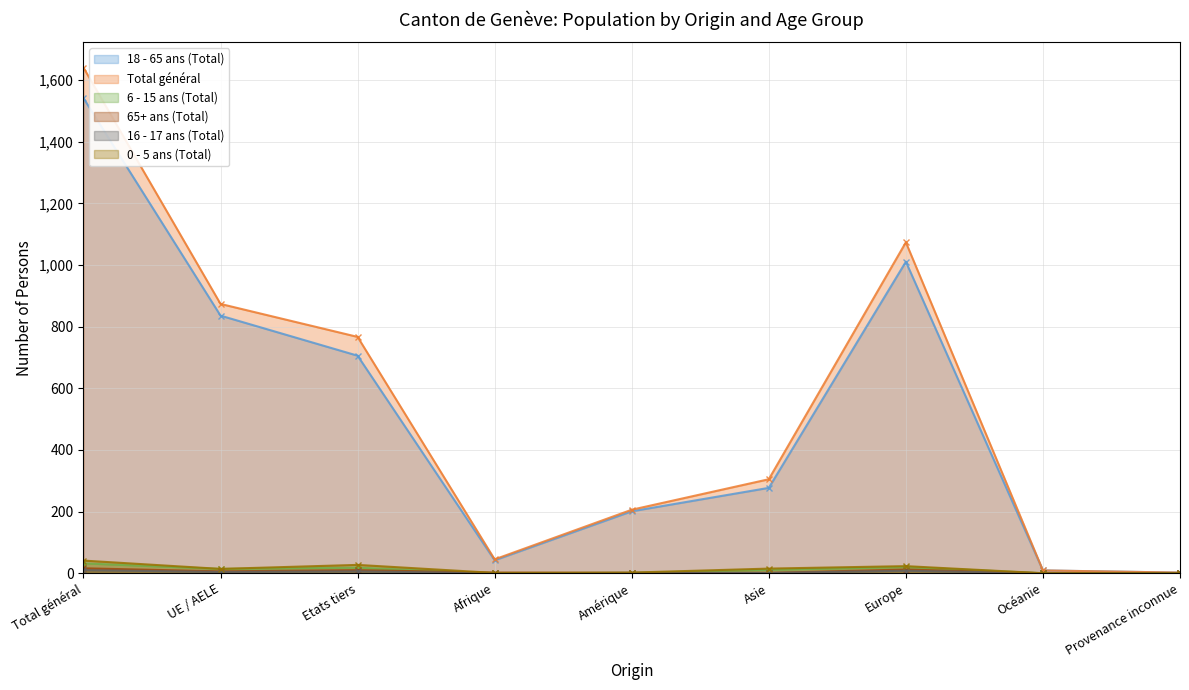

What are all the series names shown in the legend?

18 - 65 ans (Total), Total général, 6 - 15 ans (Total), 65+ ans (Total), 16 - 17 ans (Total), 0 - 5 ans (Total)